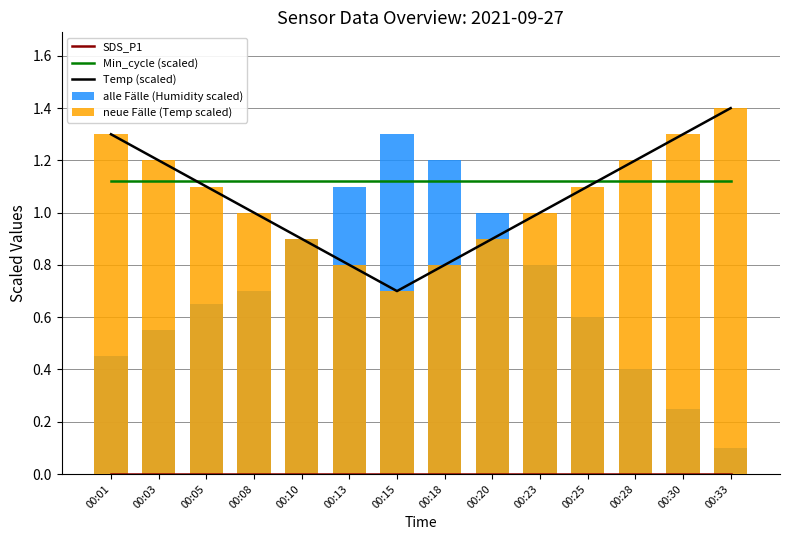

At how many categories does at least one series exceed 1?

14